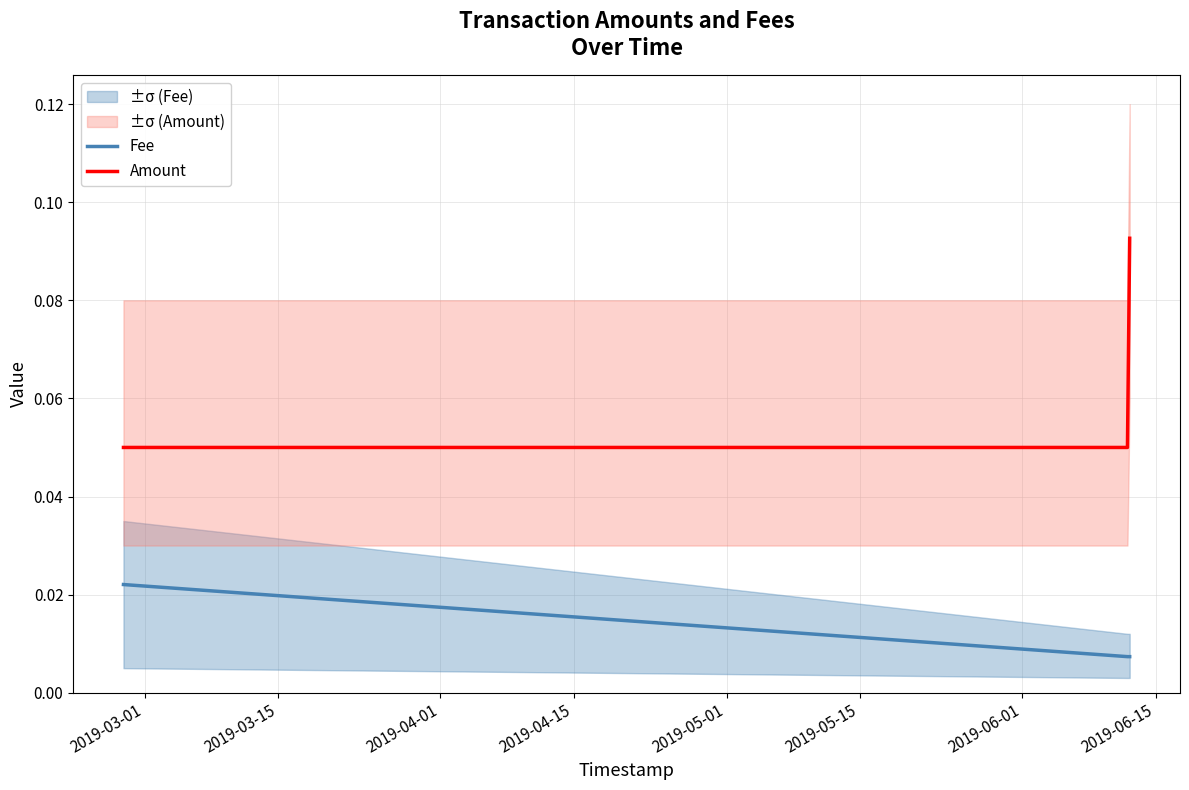

At 2019-03-15, list the series in order from largest to smallest.

Amount, Fee